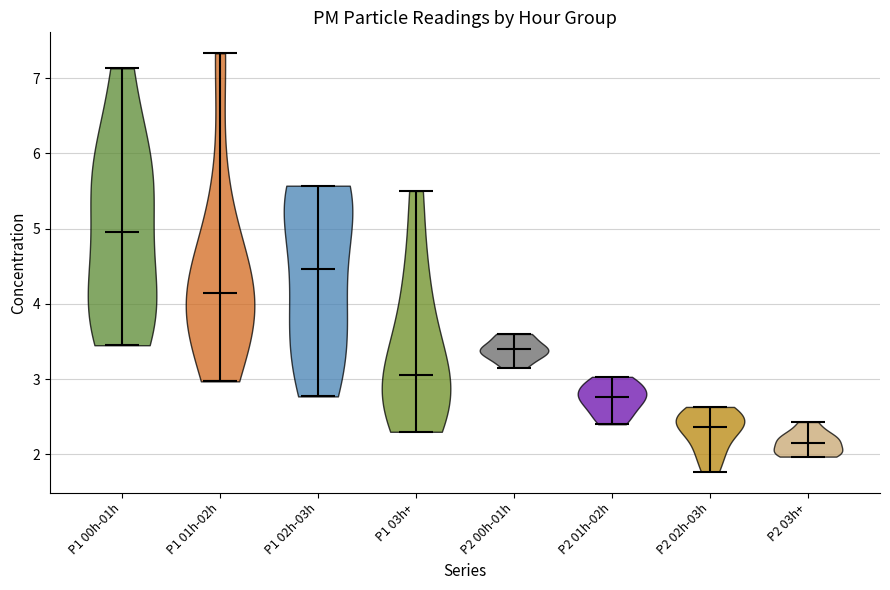

Reading left to right, read every violin against the y-axis: where its median line is, and the lowest and highest points it reaches. The values are not printed on the chart, so give them approximately, as read against the axis.

P1 00h-01h: median line 5.0, lowest point 3.5, highest point 7.1
P1 01h-02h: median line 4.2, lowest point 3.0, highest point 7.3
P1 02h-03h: median line 4.5, lowest point 2.8, highest point 5.6
P1 03h+: median line 3.1, lowest point 2.3, highest point 5.5
P2 00h-01h: median line 3.4, lowest point 3.2, highest point 3.6
P2 01h-02h: median line 2.8, lowest point 2.4, highest point 3.0
P2 02h-03h: median line 2.4, lowest point 1.8, highest point 2.6
P2 03h+: median line 2.2, lowest point 2.0, highest point 2.4